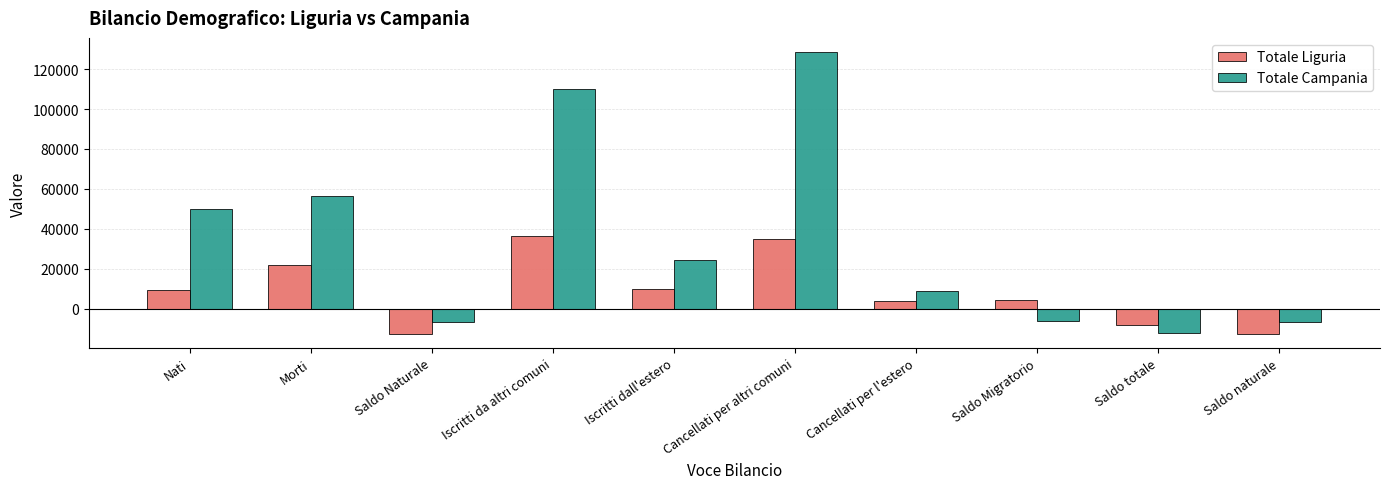

Which series has the widest spread of values?

Totale Campania